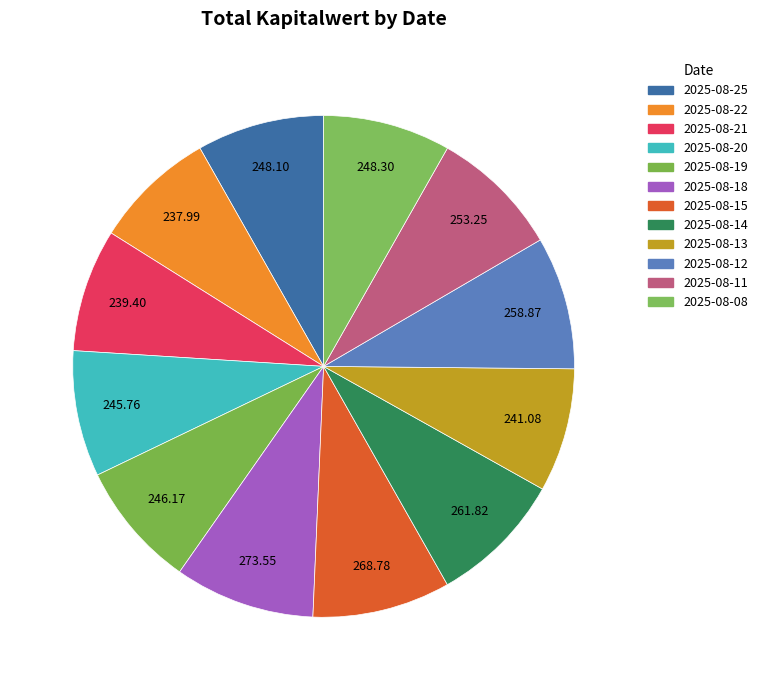

What is the change in value from 2025-08-20 to 2025-08-08?

+2.5